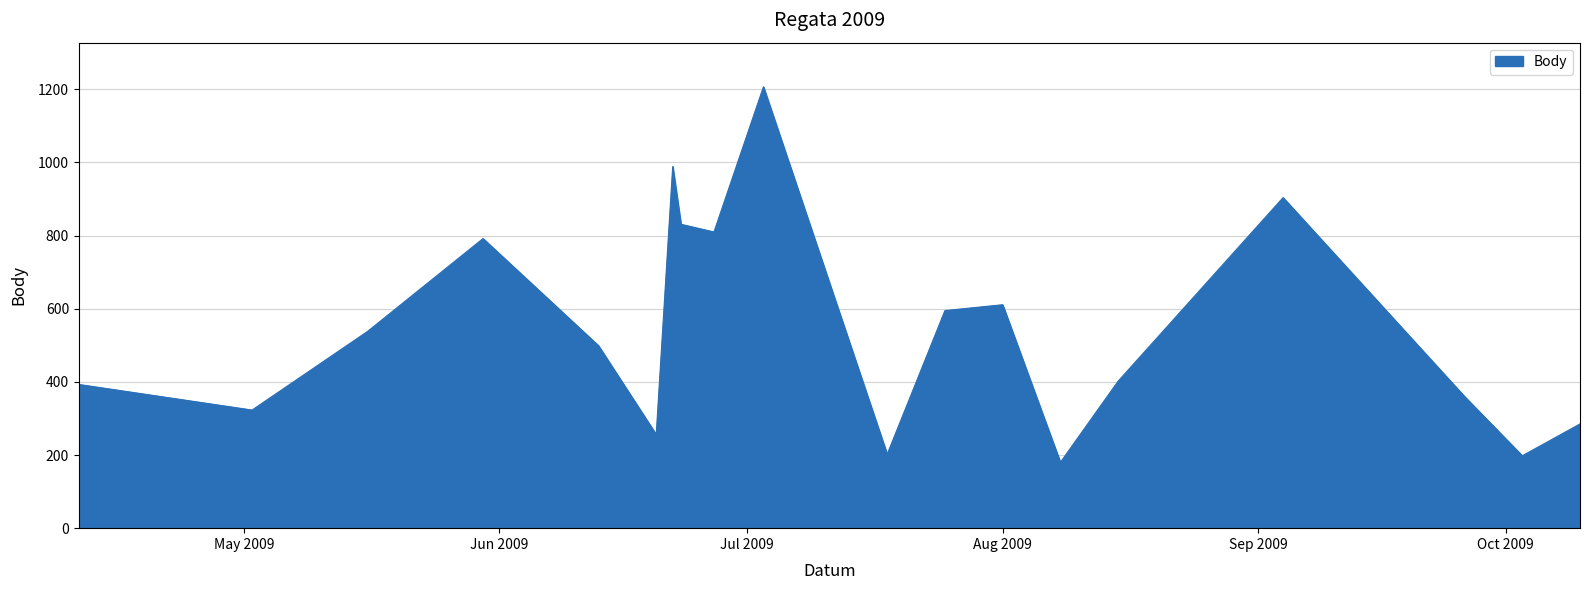

What is the difference between the second highest and minimum values?

809